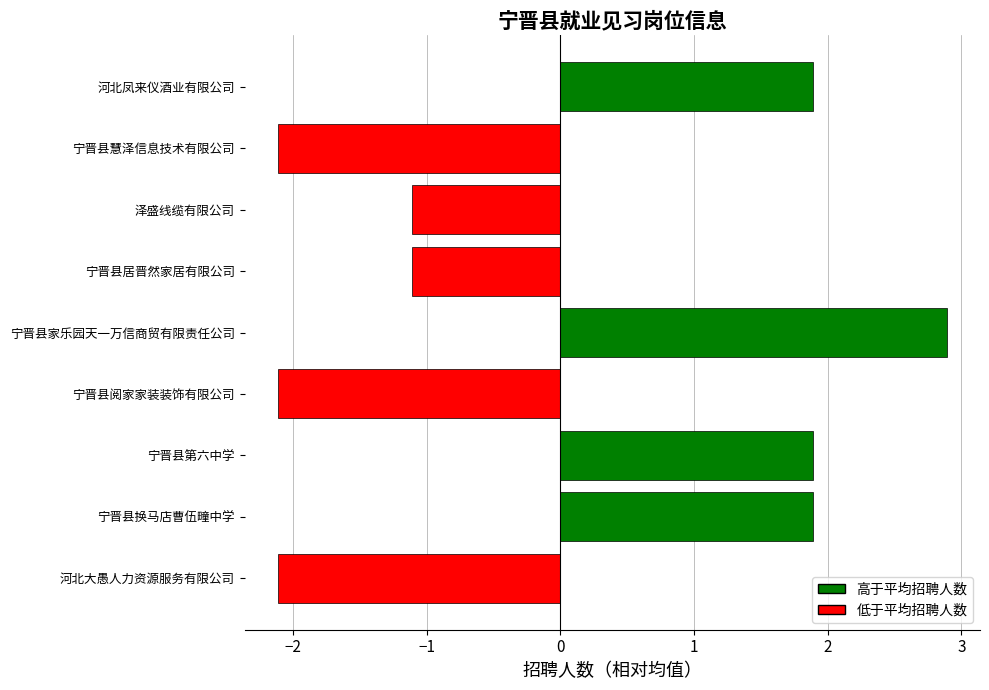

Which has a higher value, 宁晋县居晋然家居有限公司 or 宁晋县第六中学?

宁晋县第六中学